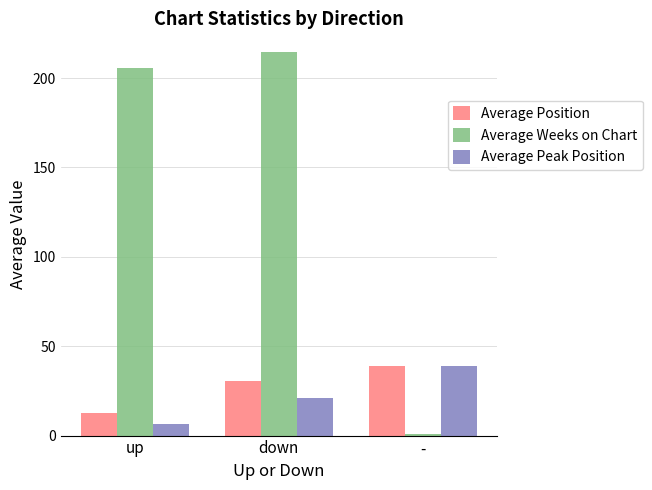

Which series has the largest total across all categories?

Average Weeks on Chart